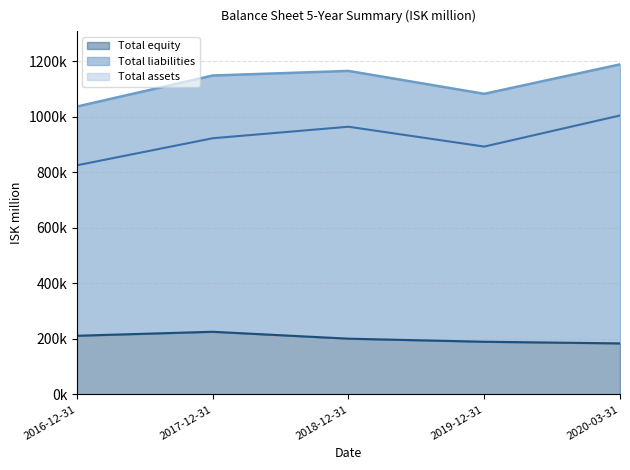

True or false: Total equity and Total liabilities cross at least once.

False